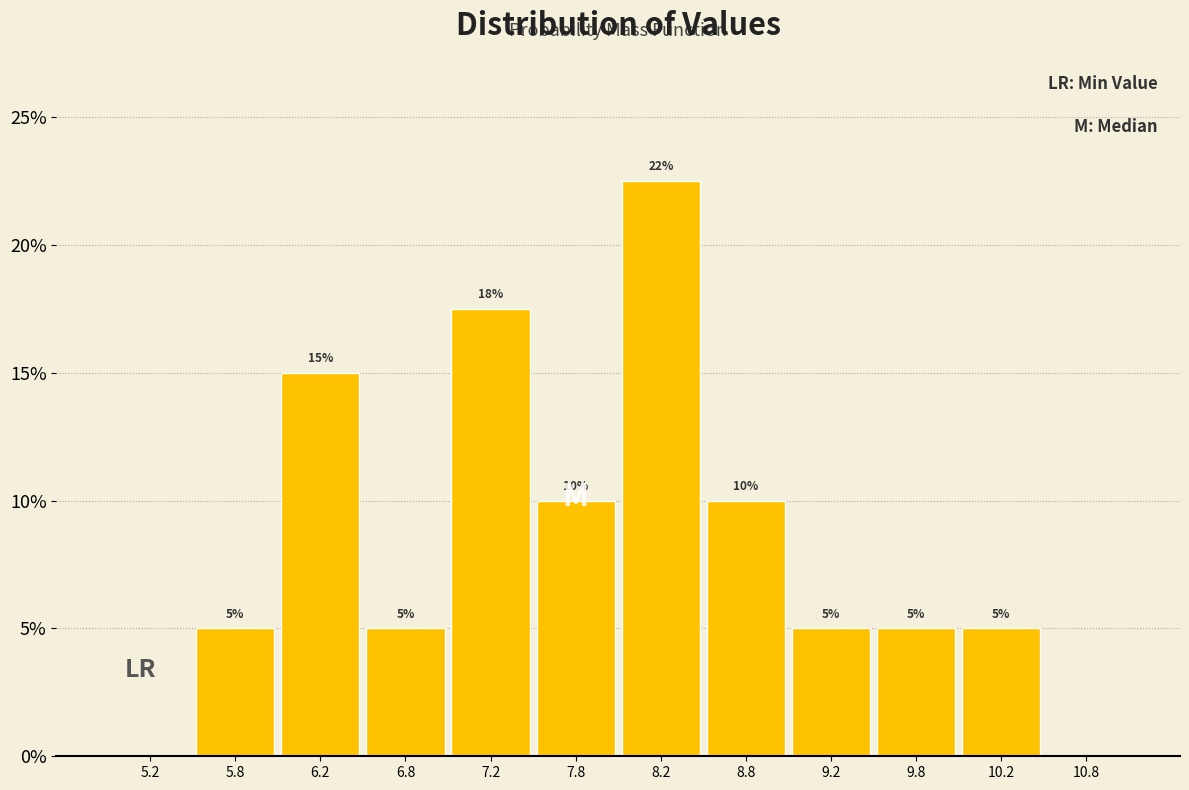

Over which range of the x-axis is the bar tallest?

8.0 to 8.5